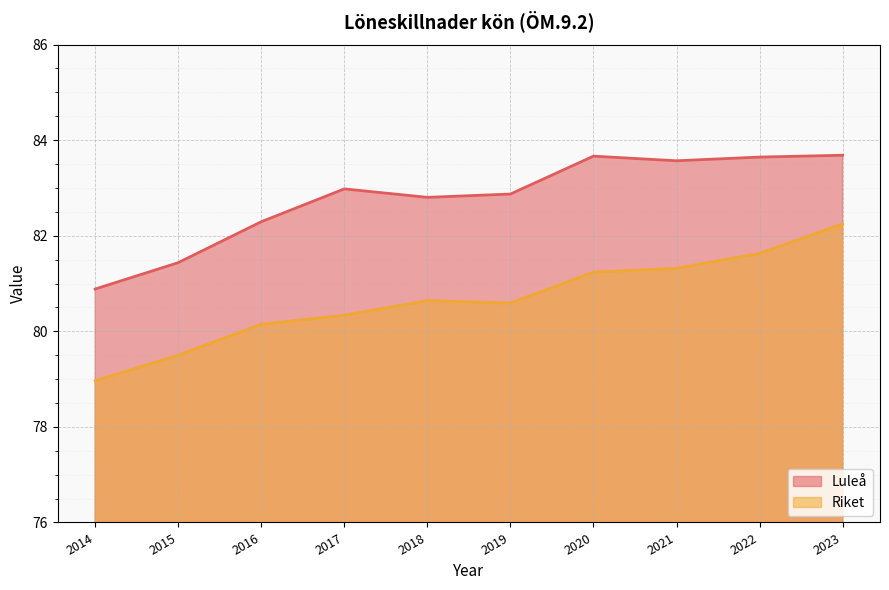

In Riket, how many points are higher than both neighbors (excluding endpoints)?

1